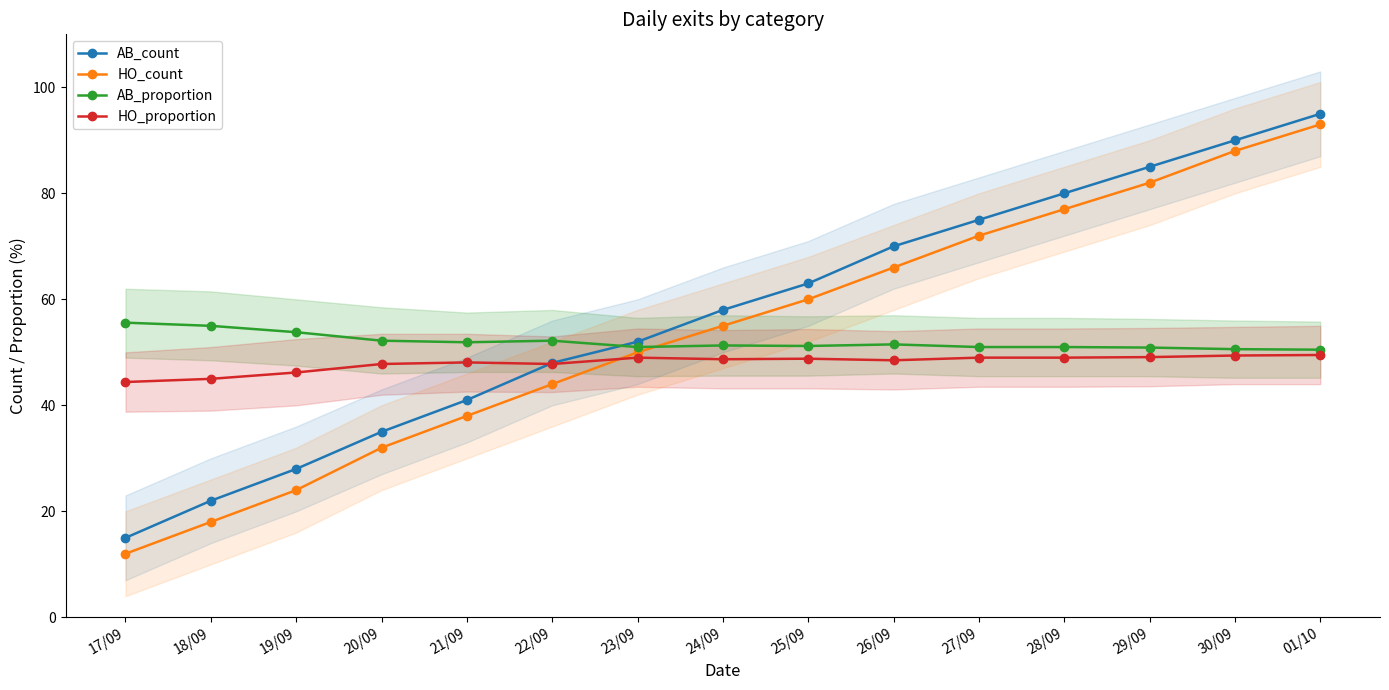

Between 20/09 and 23/09, which series saw the biggest shift?

HO_count